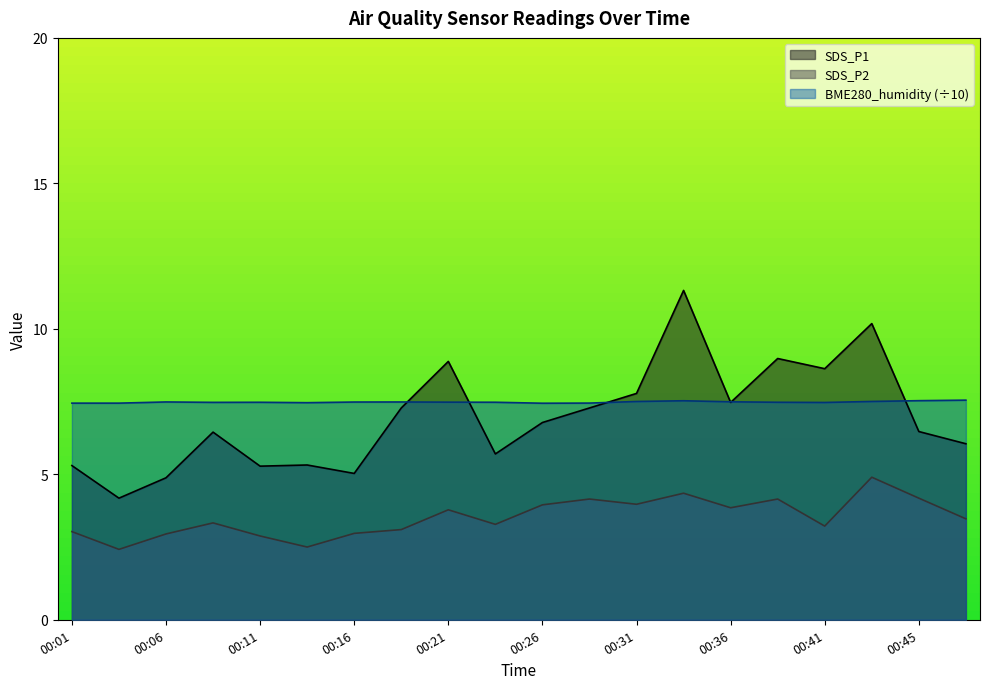

Which series has the widest spread of values?

SDS_P1